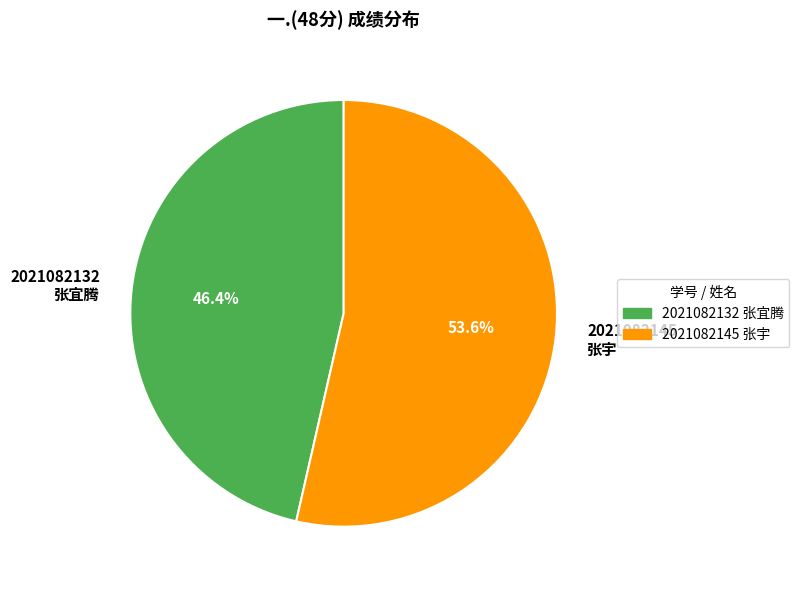

How many slices are in this pie chart?

2